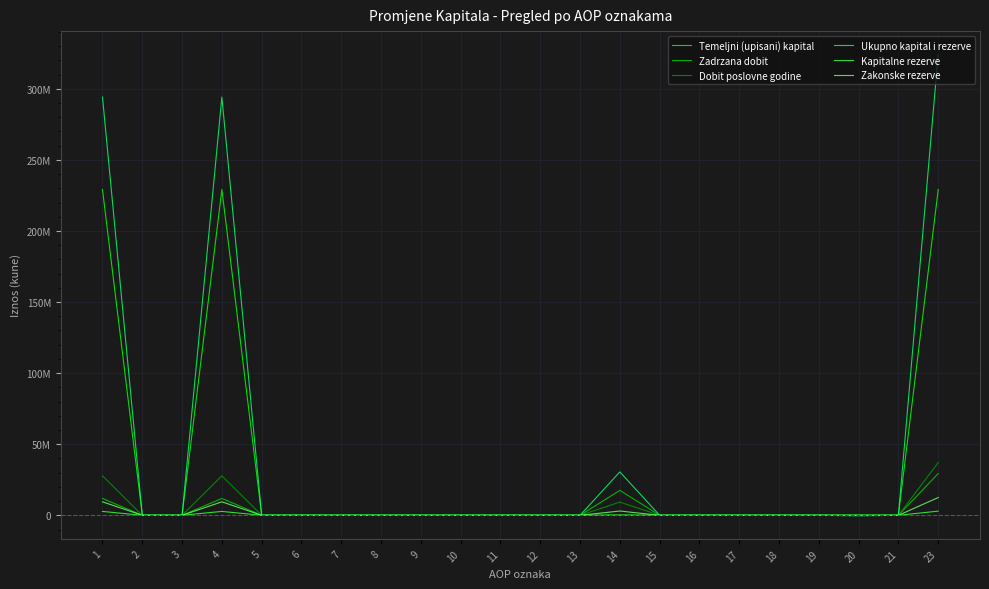

What are all the series names shown in the legend?

Temeljni (upisani) kapital, Zadrzana dobit, Dobit poslovne godine, Ukupno kapital i rezerve, Kapitalne rezerve, Zakonske rezerve